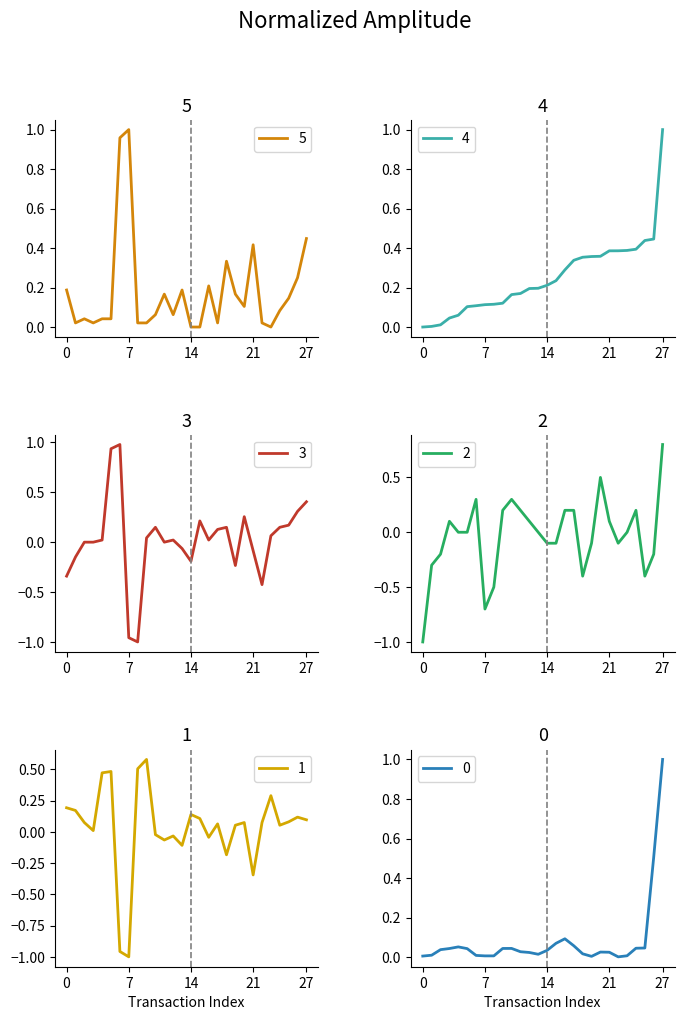

The value of 4 at 0 is 0.0. True or false?

True